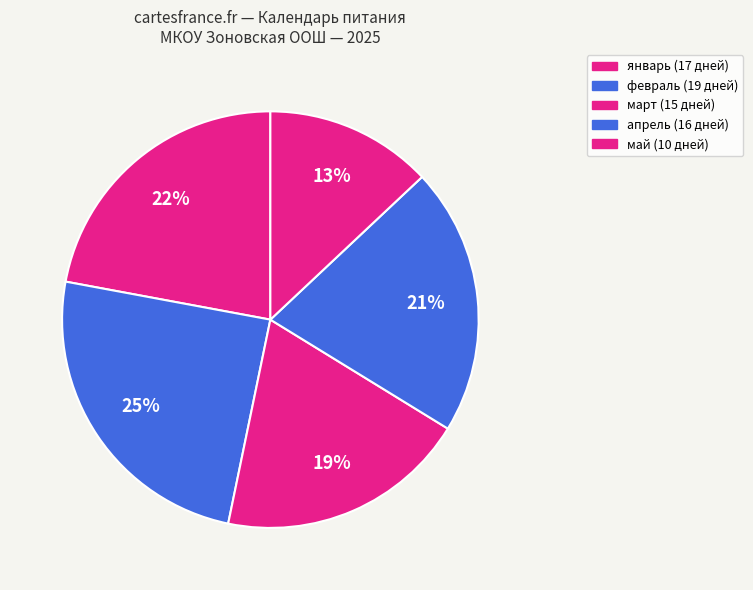

What is the total percentage of март and апрель?

40.3%